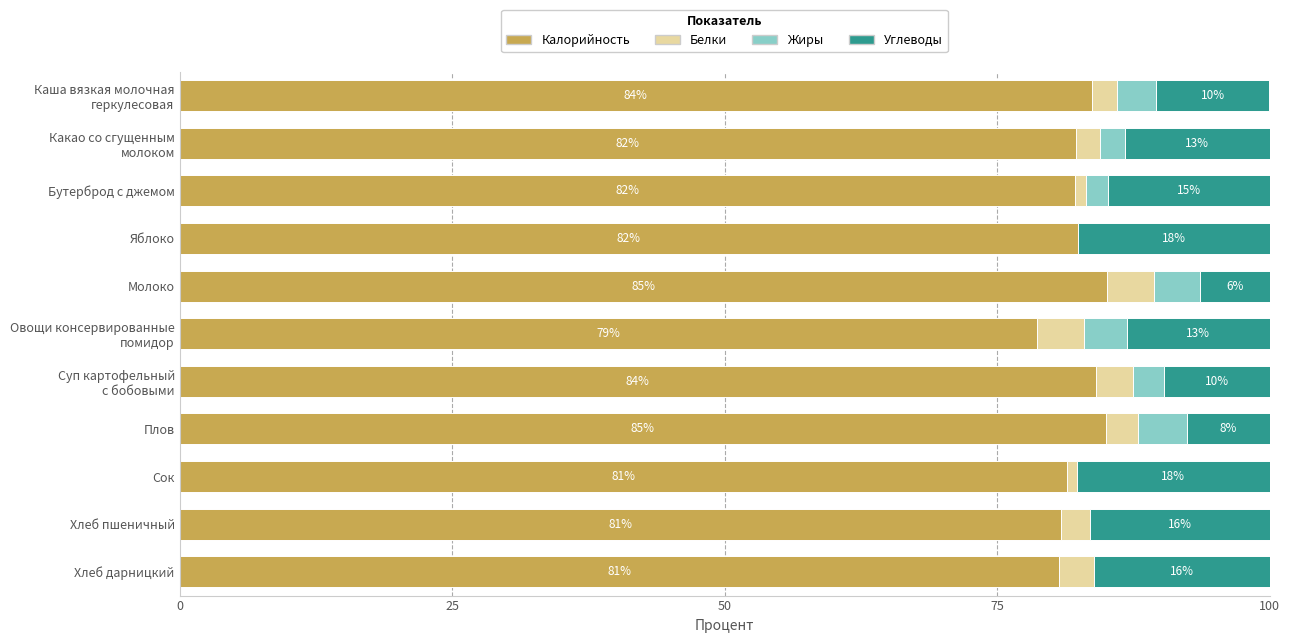

How many series are shown in this chart?

4